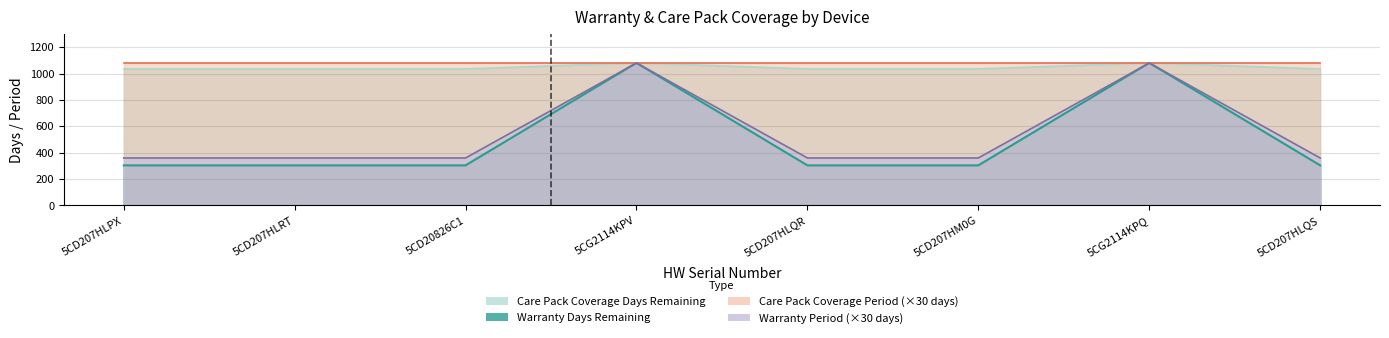

What position from the right is 5CD207HLQS?

1